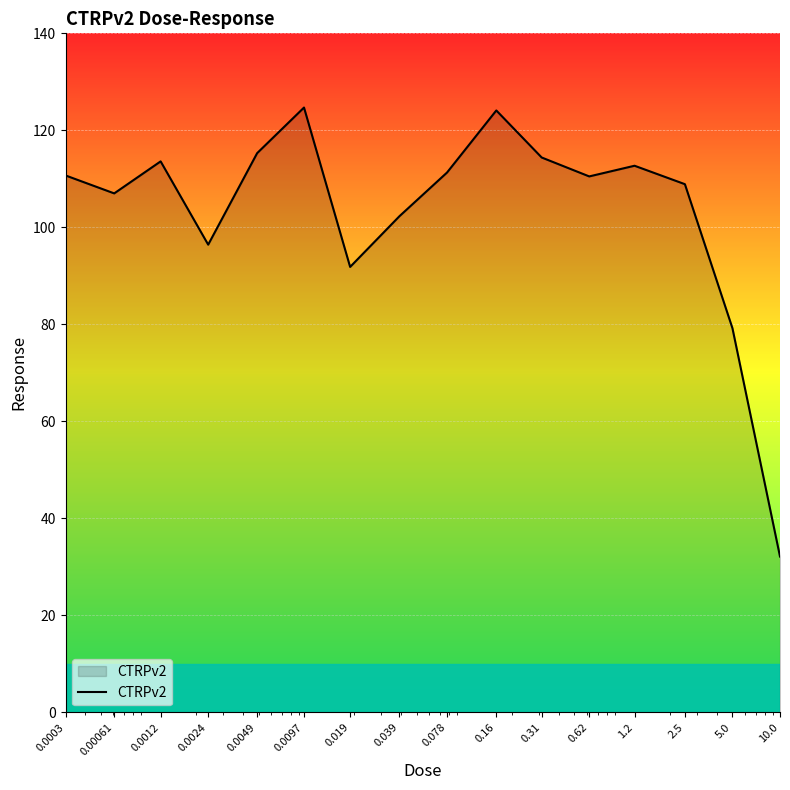

What is the maximum value shown in the chart?

124.7